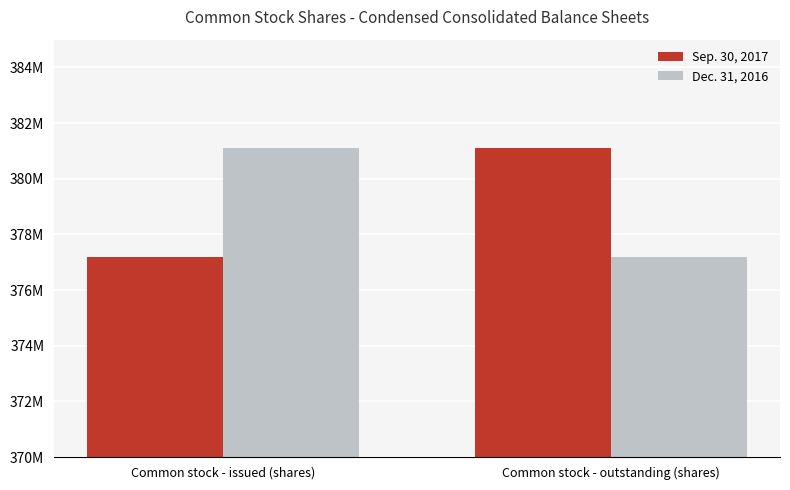

Does the chart contain stacked bars?

No